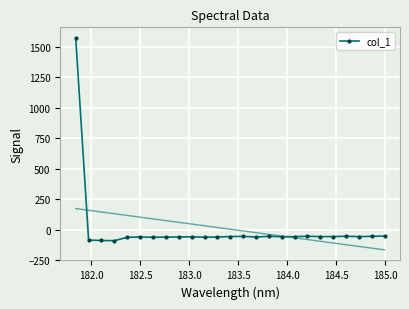

Reading left to right, list all the values displayed in this chart.

1570.8	-85.7	-88.8	-90.5	-62.8	-60.1	-62.5	-61.3	-60.1	-59.2	-61.9	-60.7	-56.7	-55.3	-60.2	-55.0	-57.8	-57.8	-54.0	-56.9	-57.0	-54.2	-57.4	-54.6	-53.0